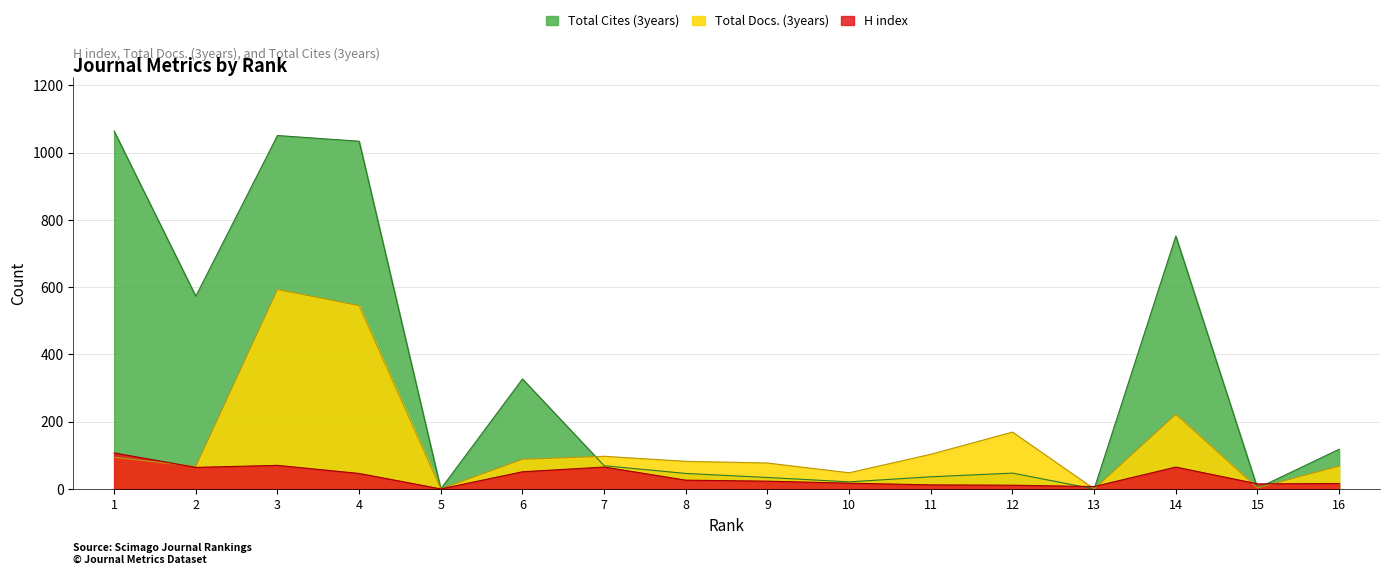

At which label is Total Docs. (3years) closest to 296?

14